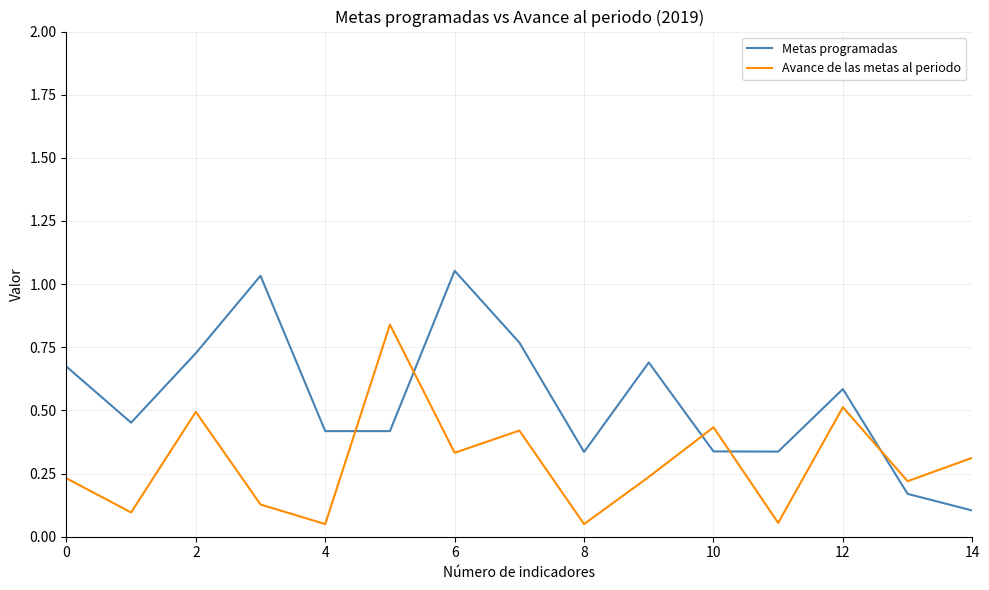

Which series has the largest range (max minus min)?

Metas programadas